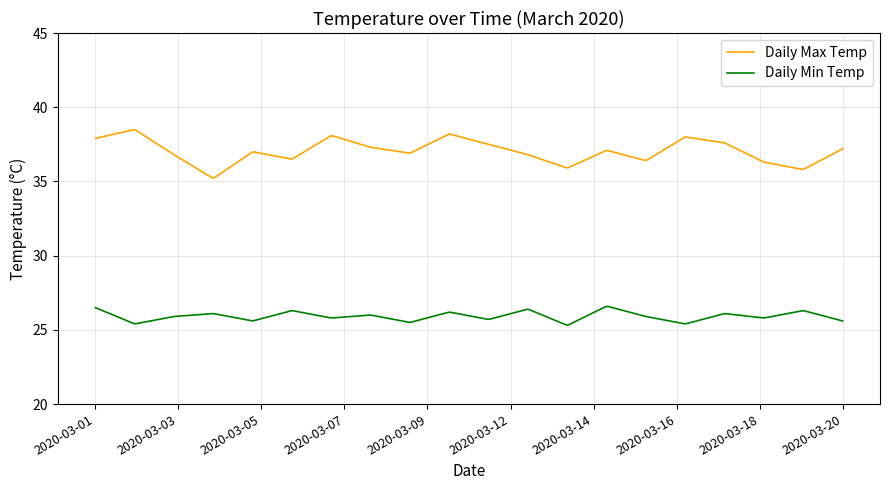

What is the highest value of the Daily Max Temp series?

38.5